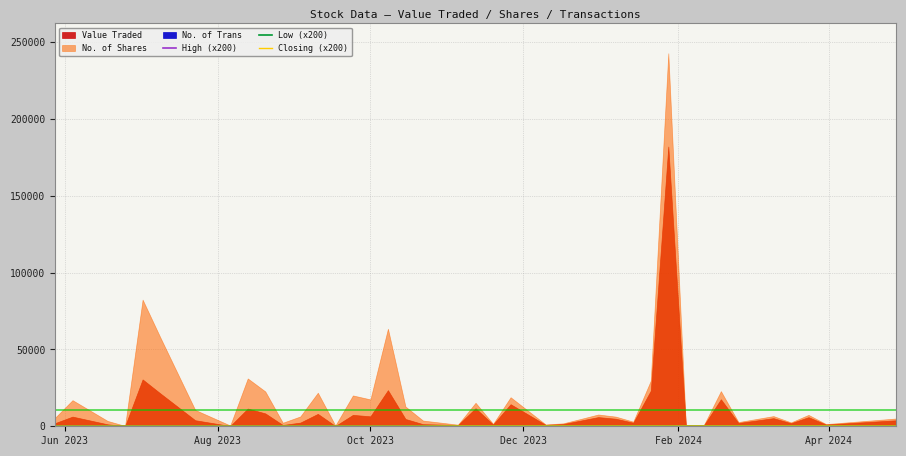

True or false: Low (x200) and Closing (x200) intersect in this chart.

False